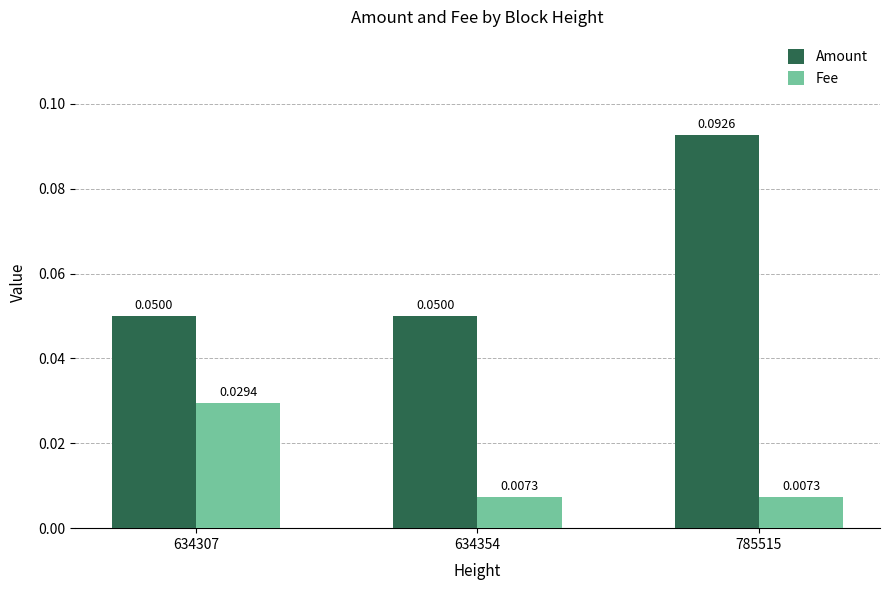

At how many categories does at least one series exceed 0?

3